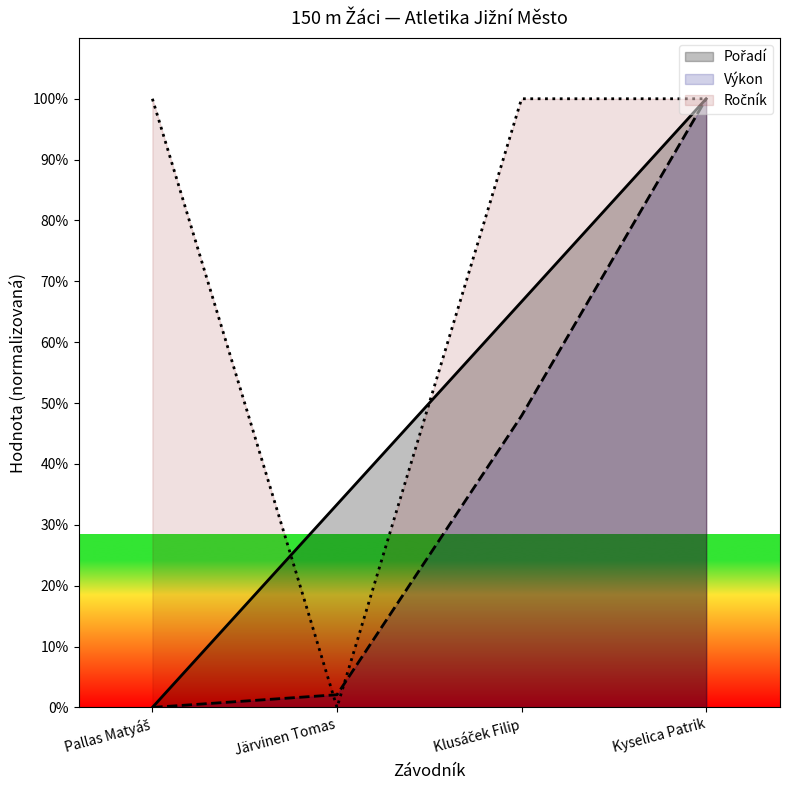

Which label corresponds to the largest value in the chart?

Kyselica Patrik